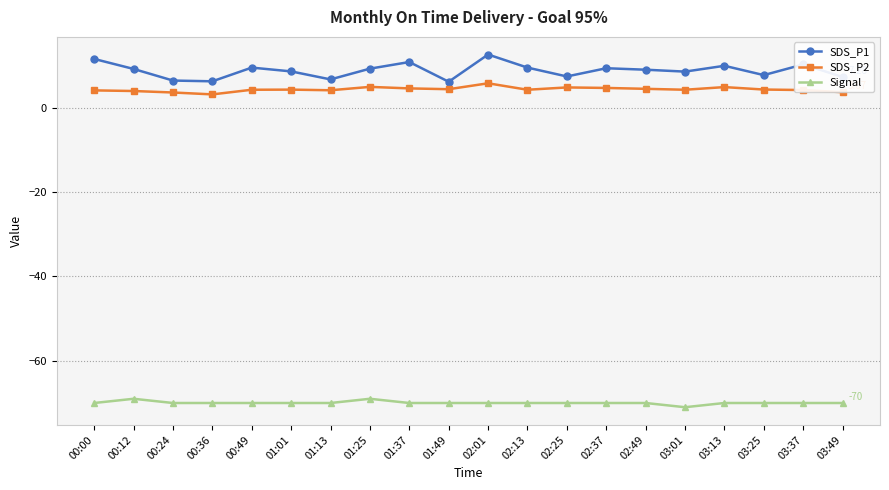

What is the average value of the SDS_P1 series?

8.8